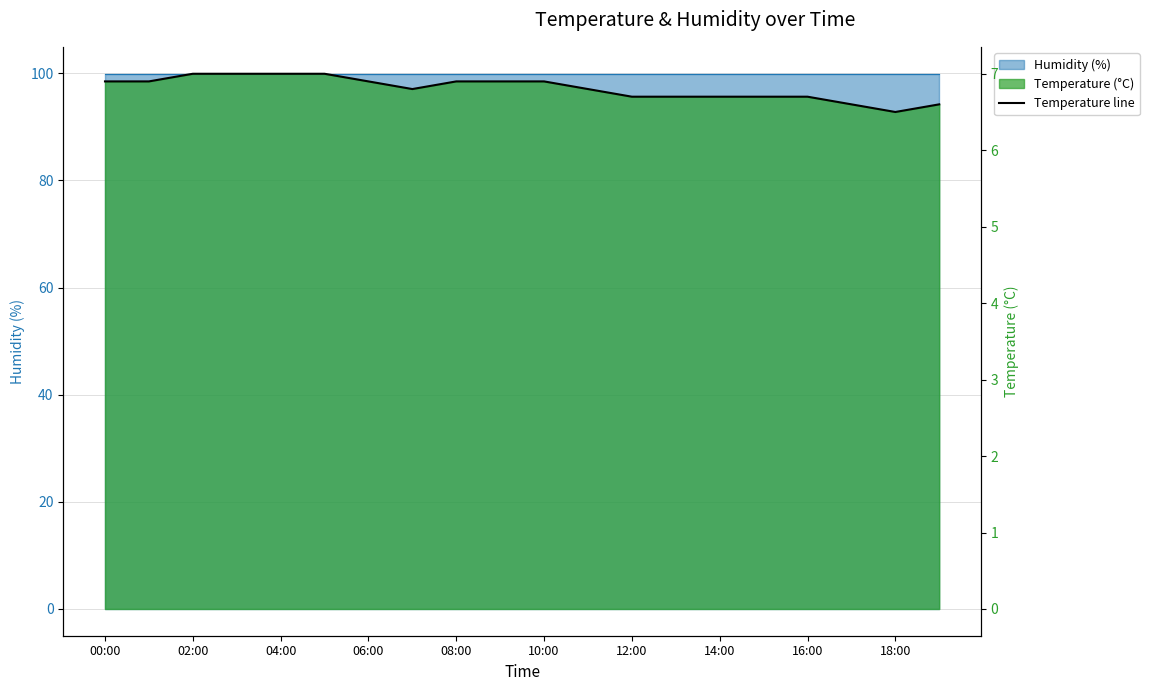

What is the greatest value displayed?

7.0